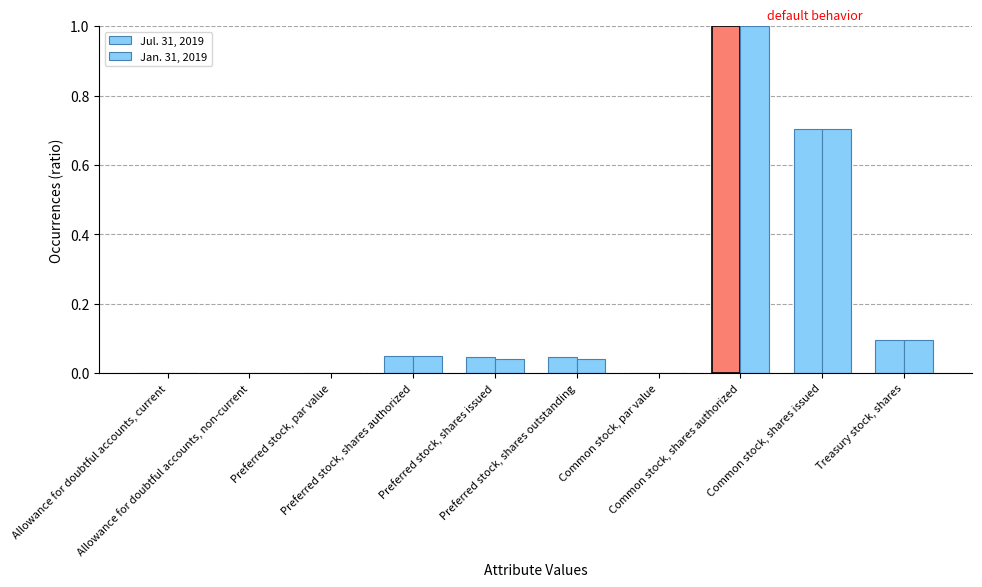

What position from the right is Allowance for doubtful accounts, current?

10